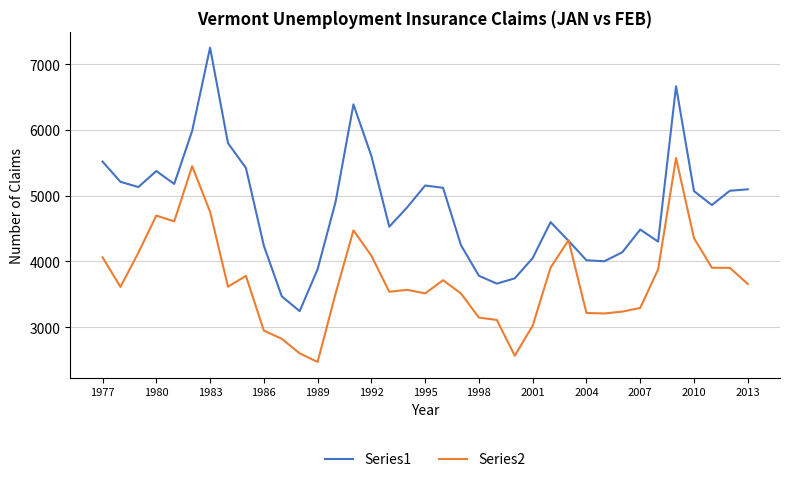

Which series has the widest spread of values?

Series1